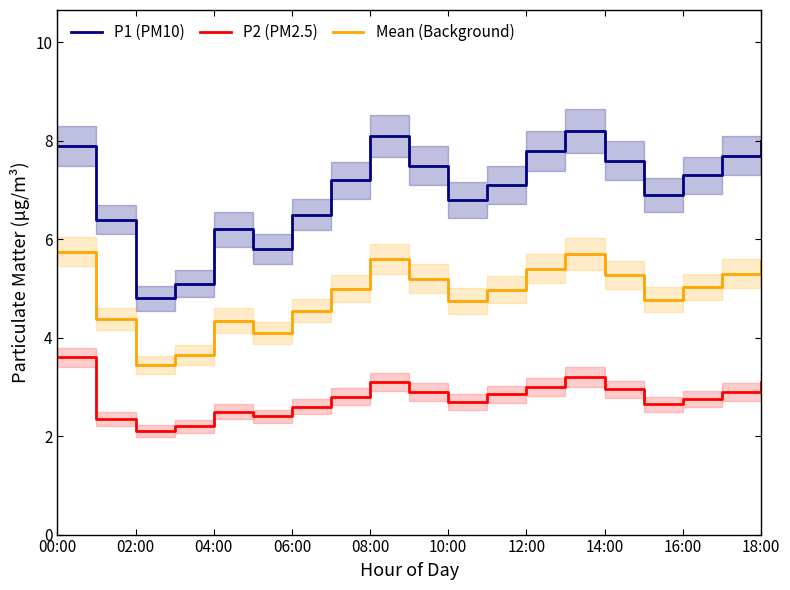

True or false: P1 (PM10) has a value of 7.9 at 00:00.

True